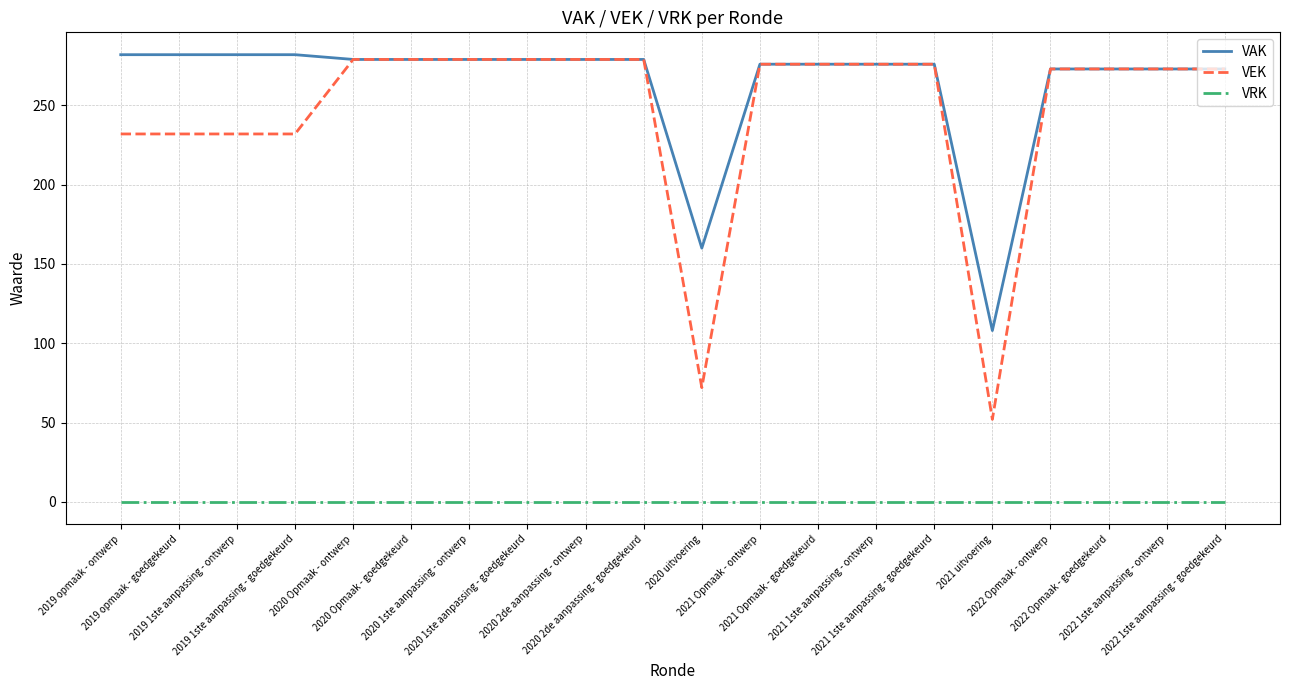

What is the minimum value for VAK?

108